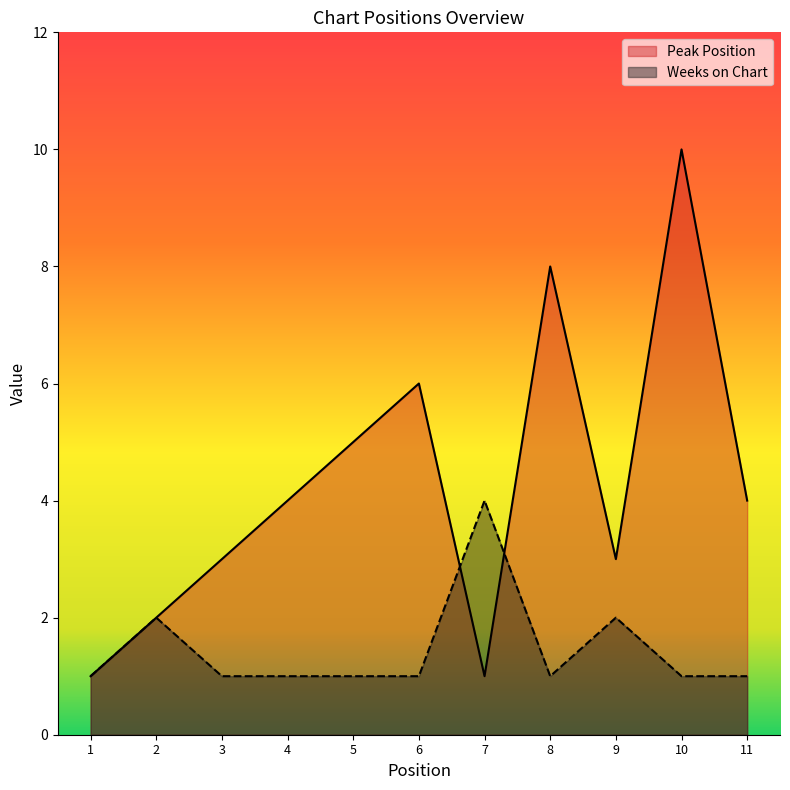

True or false: Peak Position has more than 1 points higher than both neighbors.

True